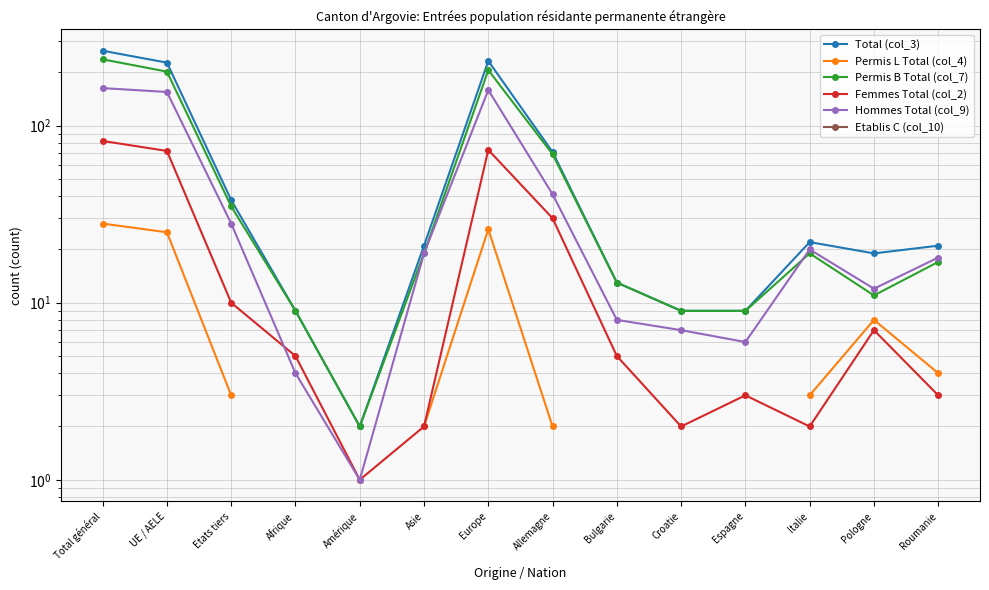

What is the label of the 7th point from the right?

Allemagne